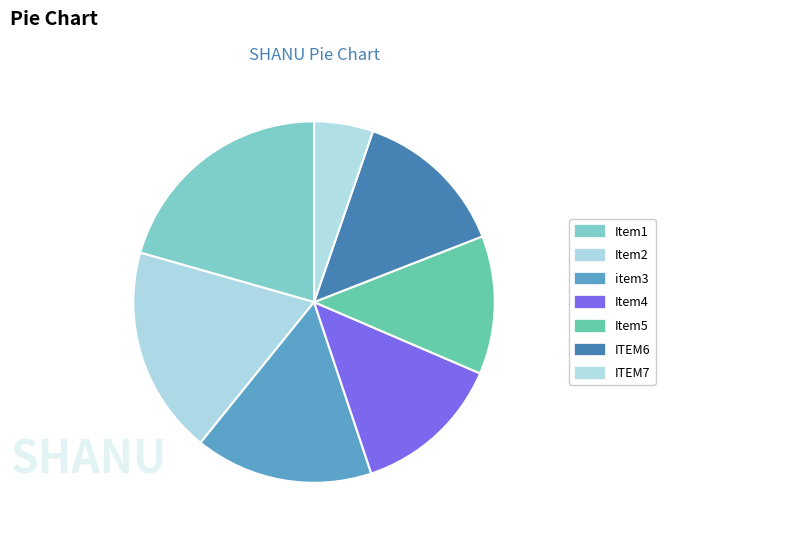

Count the number of slices in the pie.

7